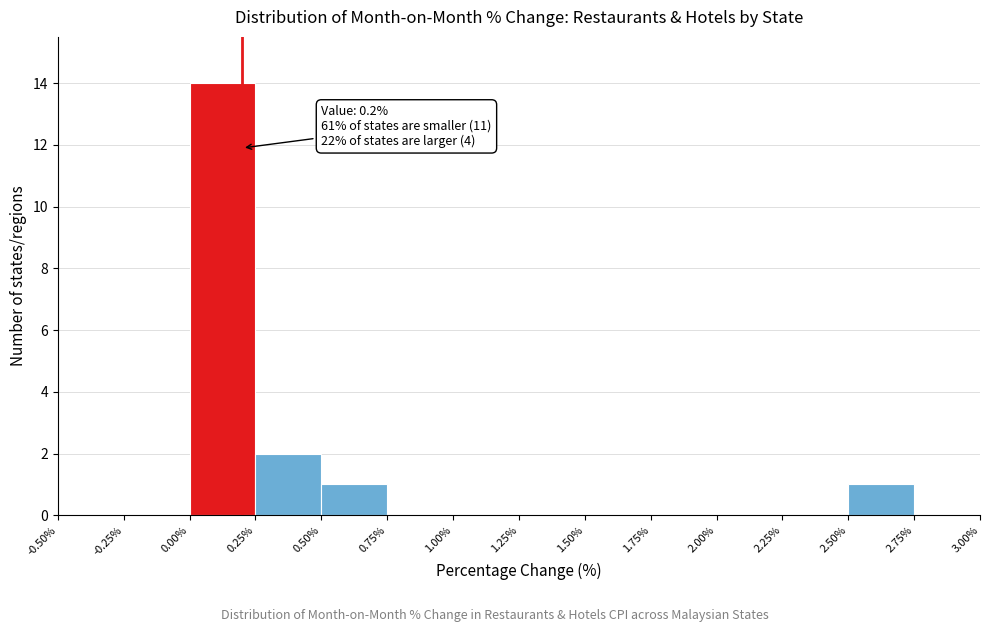

Which range on the x-axis has the tallest bar?

0.00% to 0.25%